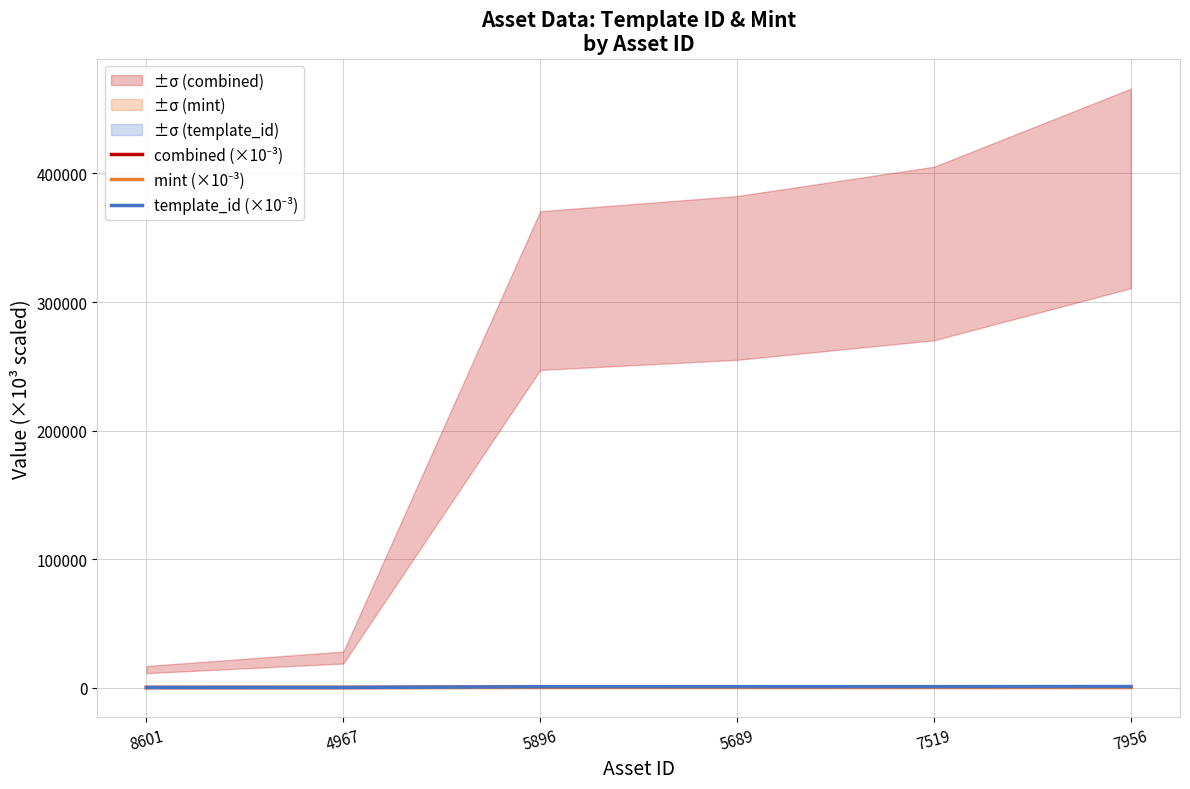

Is this an area chart (filled region under the line)?

No